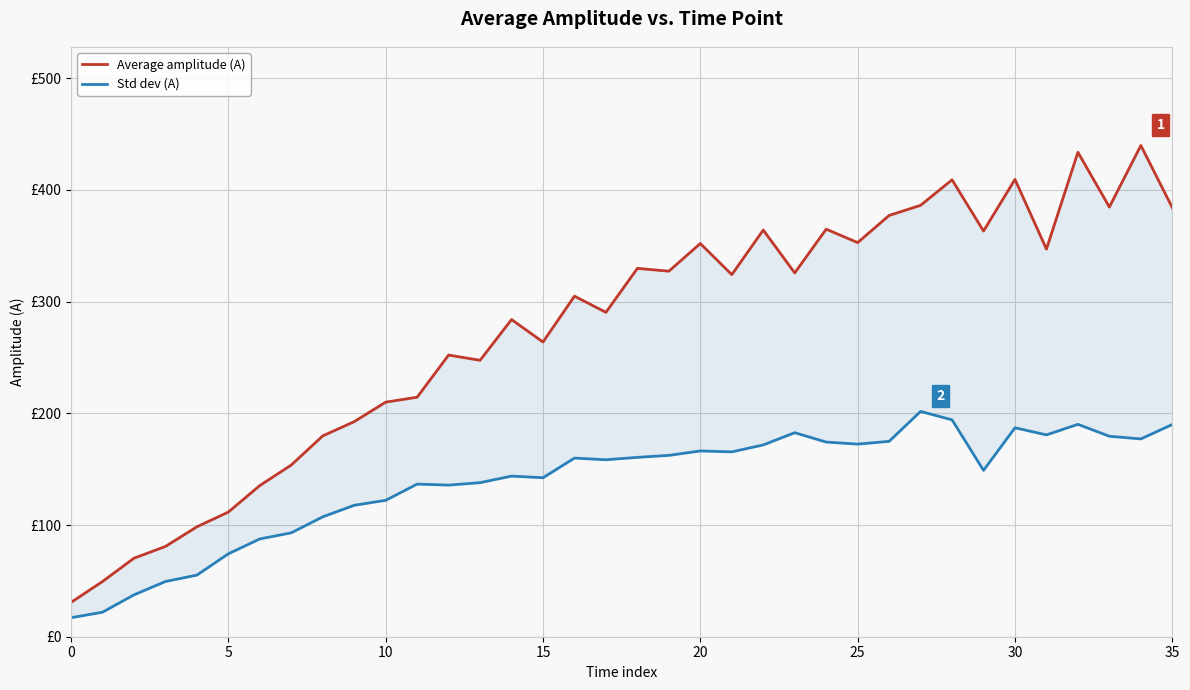

How many lines are shown in the chart?

2